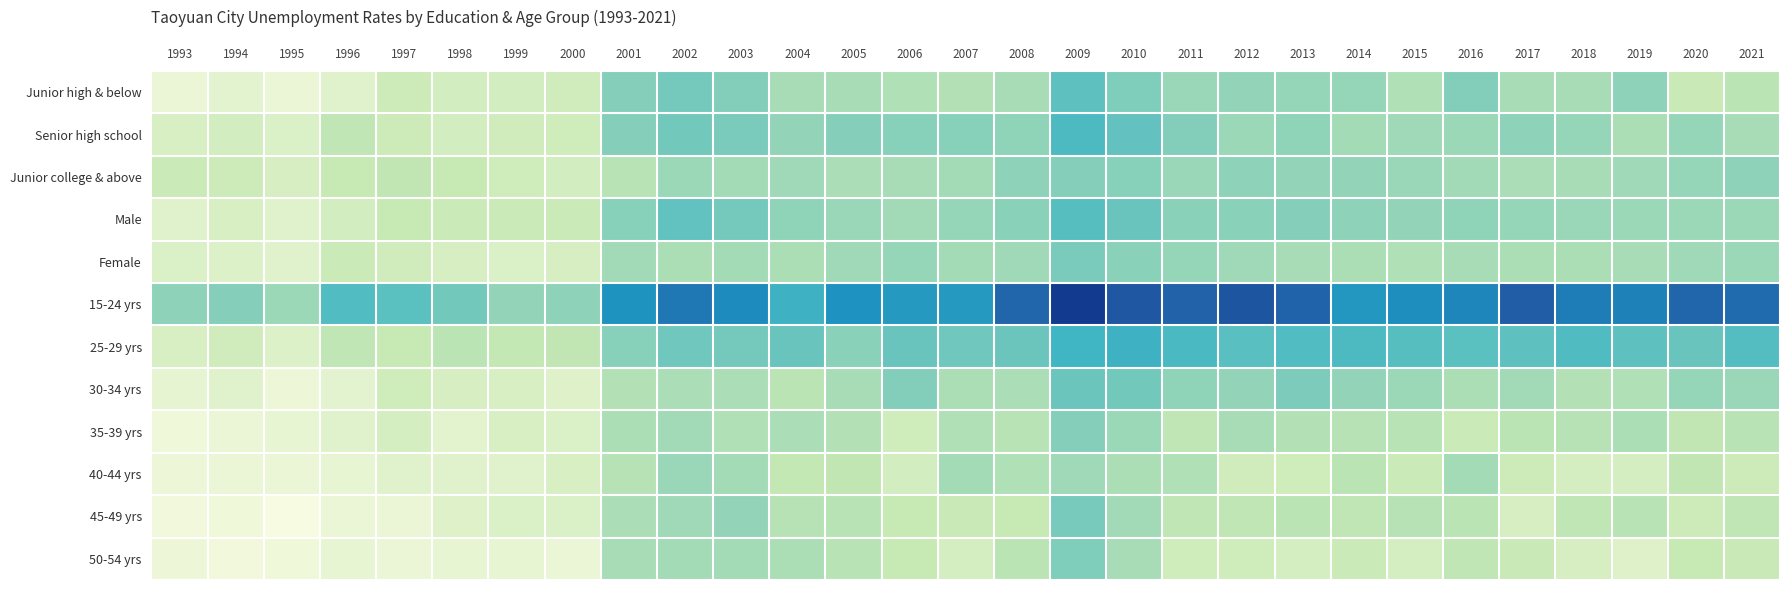

What is the total value across all series at 2020?

51.0